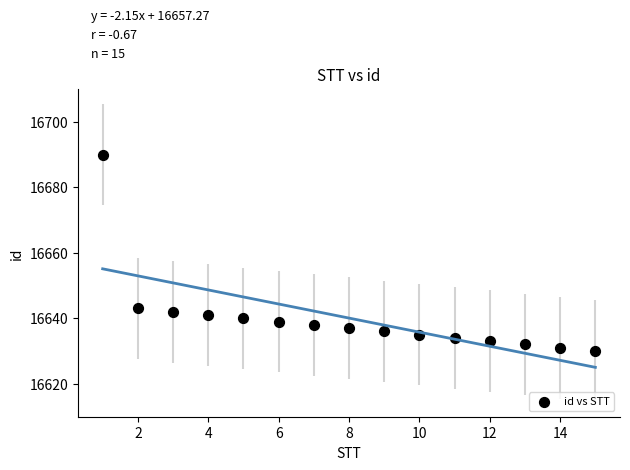

What is the range of Y values (max minus min)?

60